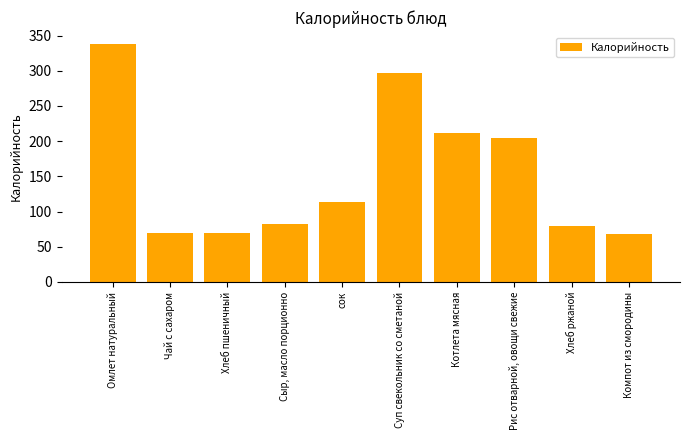

What value does the data have at Хлеб ржаной?

80